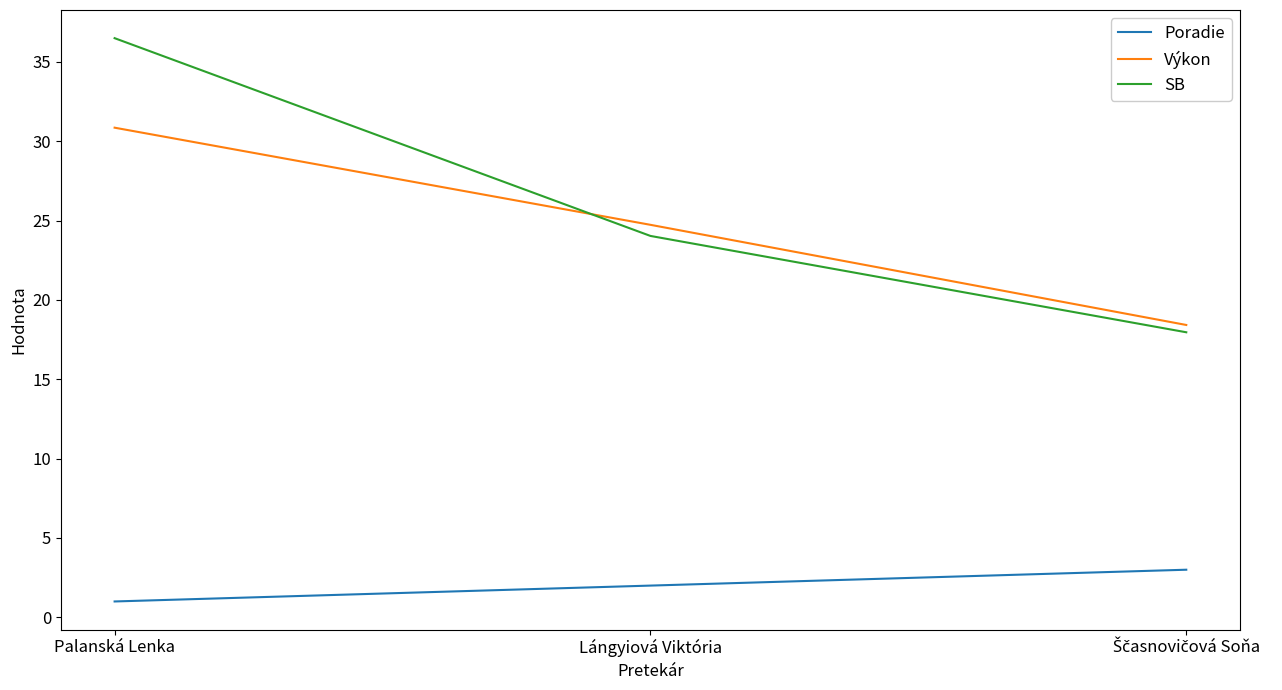

Count the Poradie values in the range 1 to 3.

3